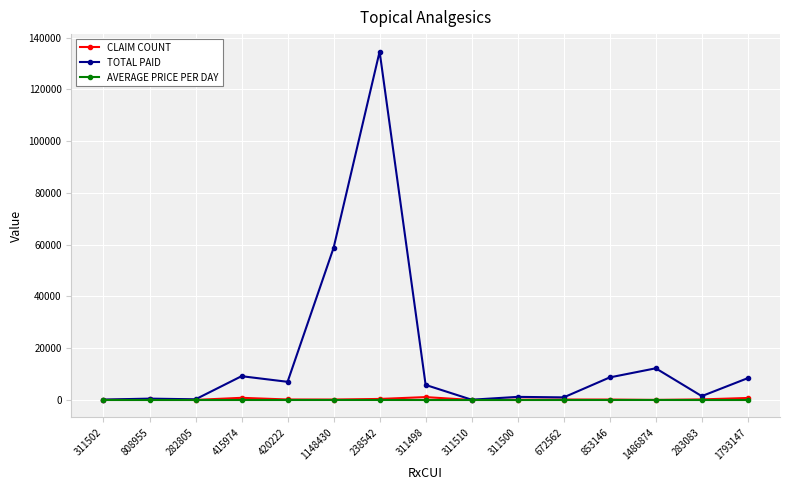

The CLAIM COUNT series shows 36.0 at 1486874. True or false?

True